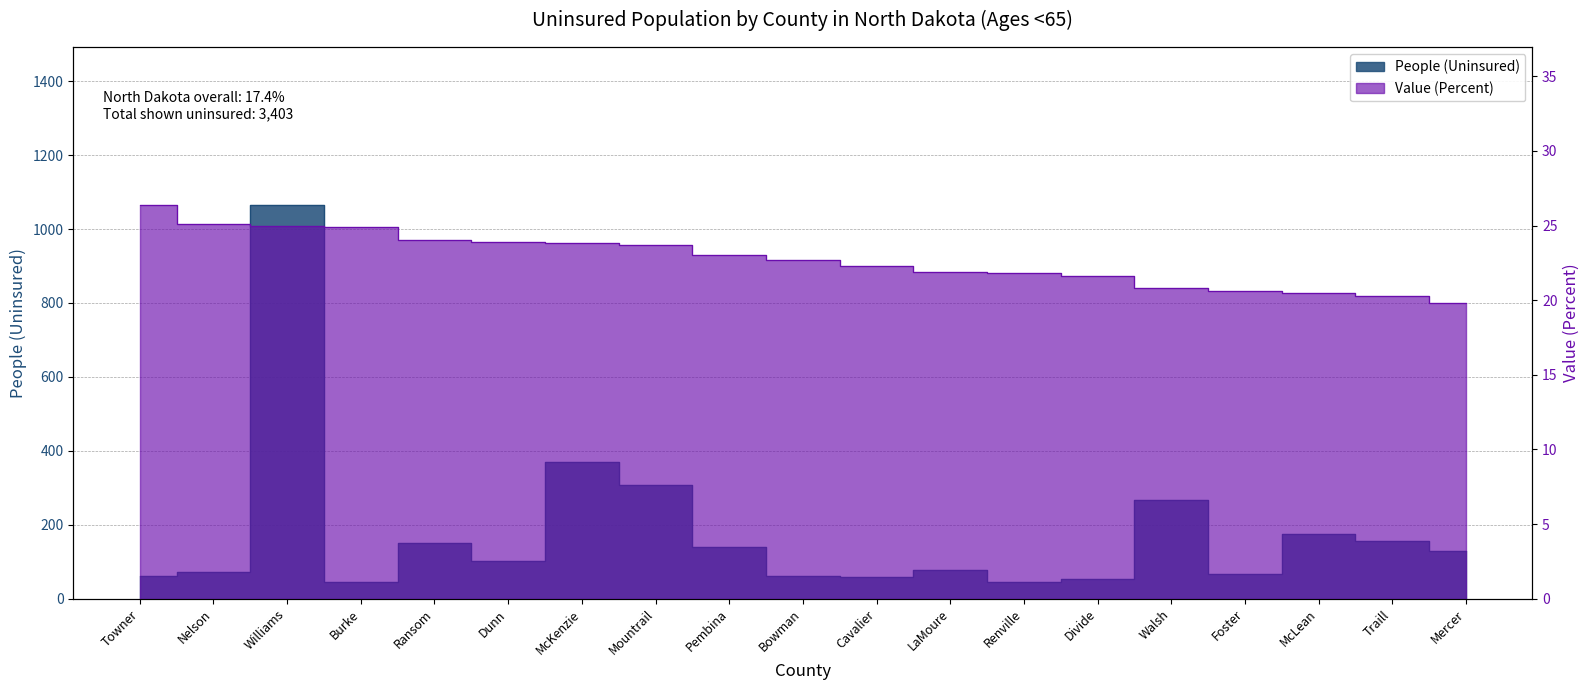

What is the total value across all series at Renville?

66.8